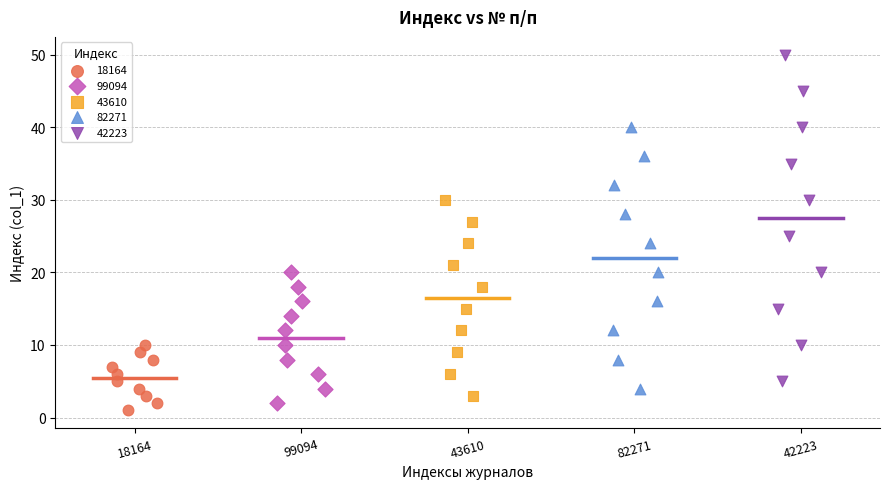

Which series reaches the maximum Y coordinate?

42223